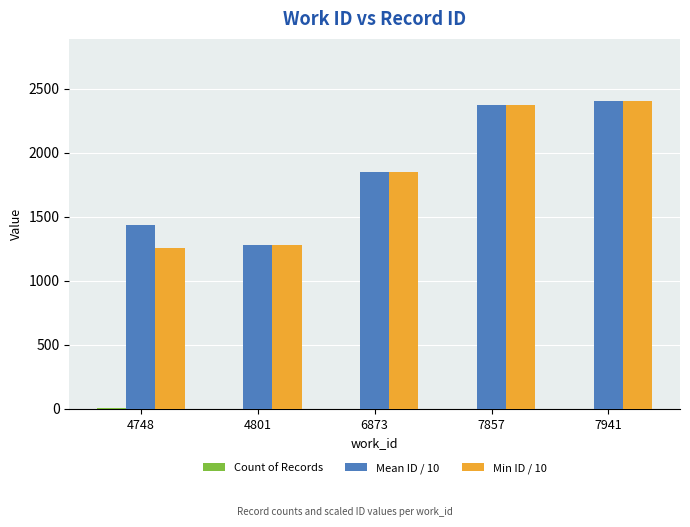

The Min ID / 10 series shows 1849 at 6873. True or false?

True